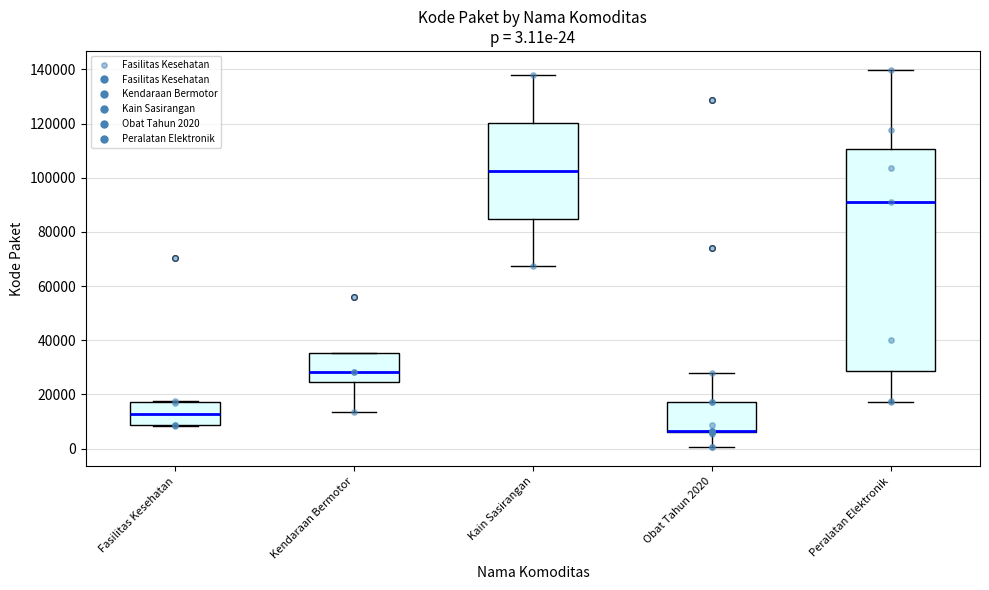

Comparing the boxes themselves (not the whiskers), which one is the tallest?

Peralatan Elektronik